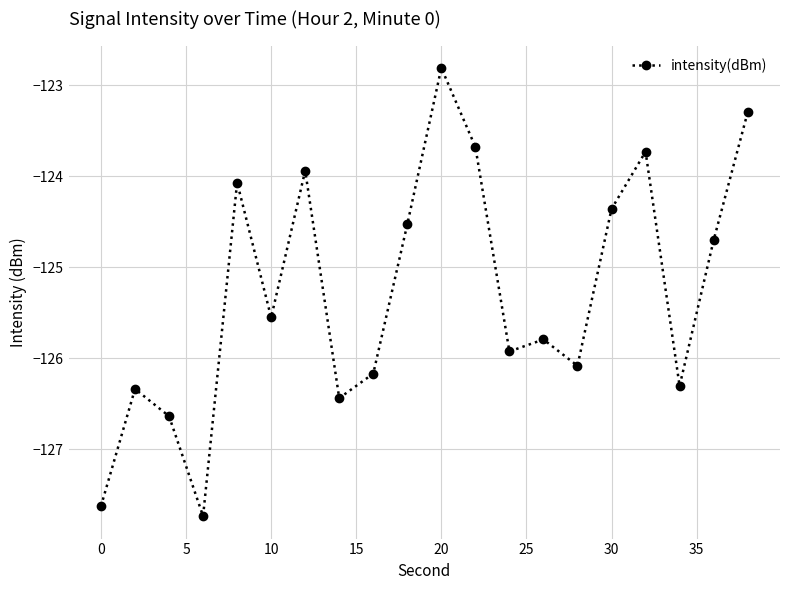

What is the minimum value shown in the chart?

-127.7